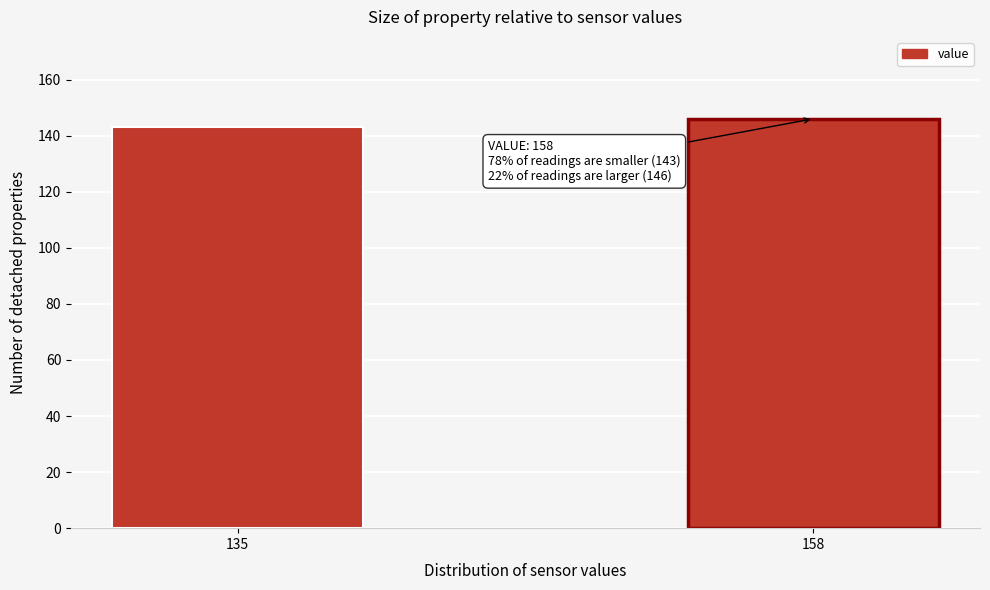

Reading left to right, what are all the values shown in this chart?

143	146